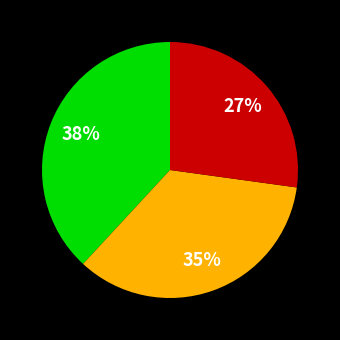

Does any single category account for the majority?

No